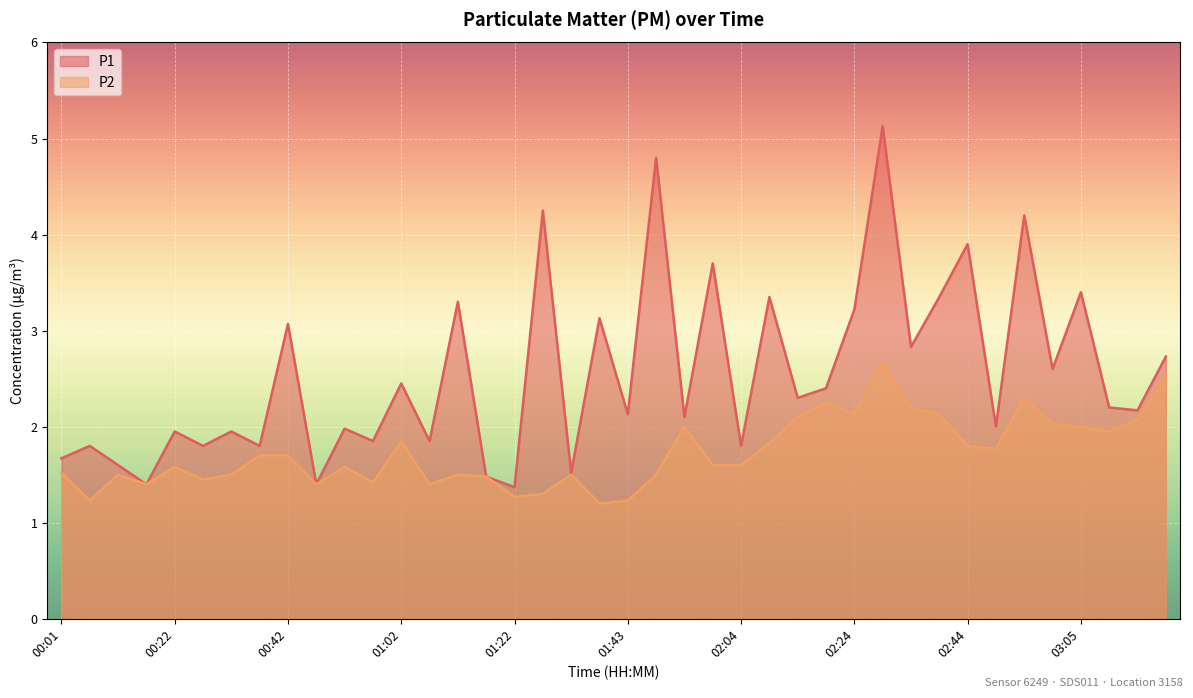

Which series changed the most between 00:47 and 02:55?

P1